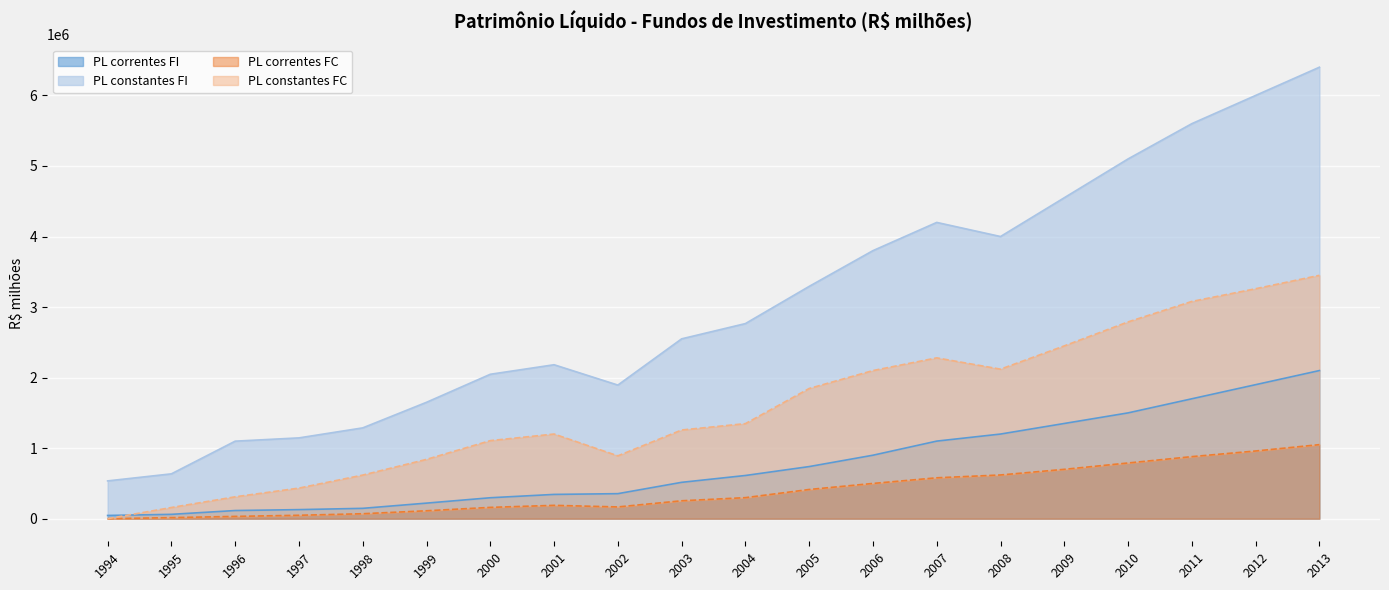

Is the value of PL correntes FI at 2010 greater than the value of PL correntes FC at 2009?

Yes